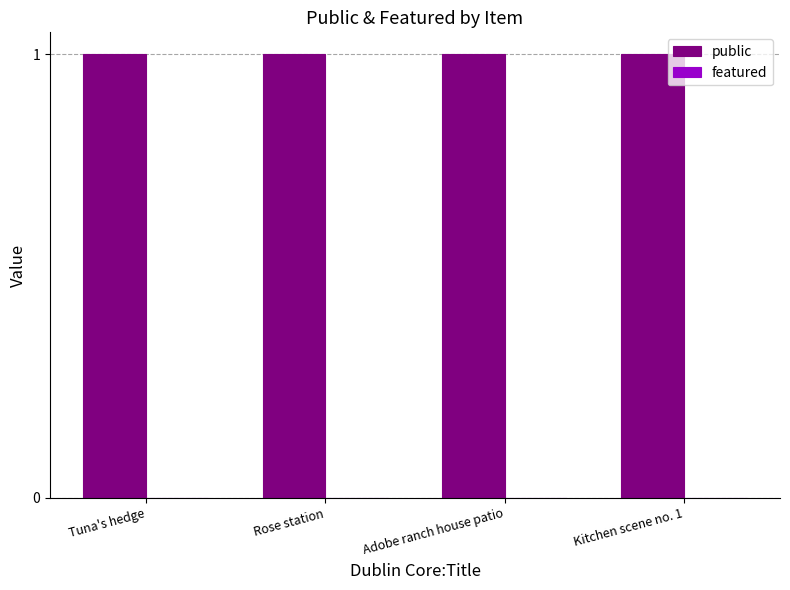

Are the bars grouped side by side (vs. stacked)?

Yes